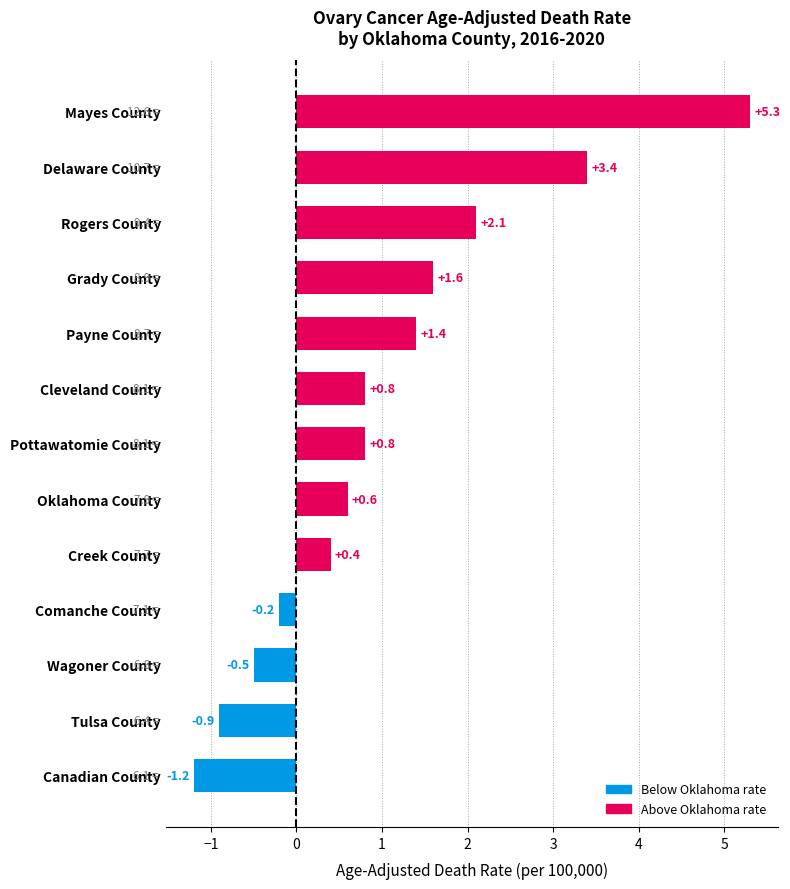

What is the difference between the maximum and minimum values?

6.5